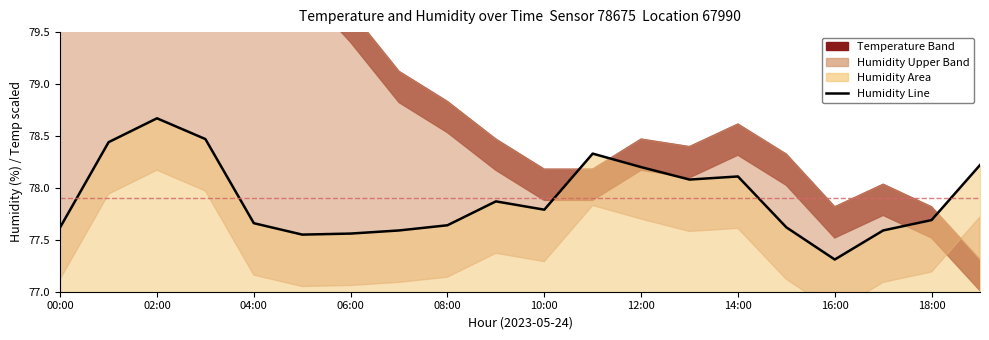

What is the sum of the values at 11 and 12:00?

155.9